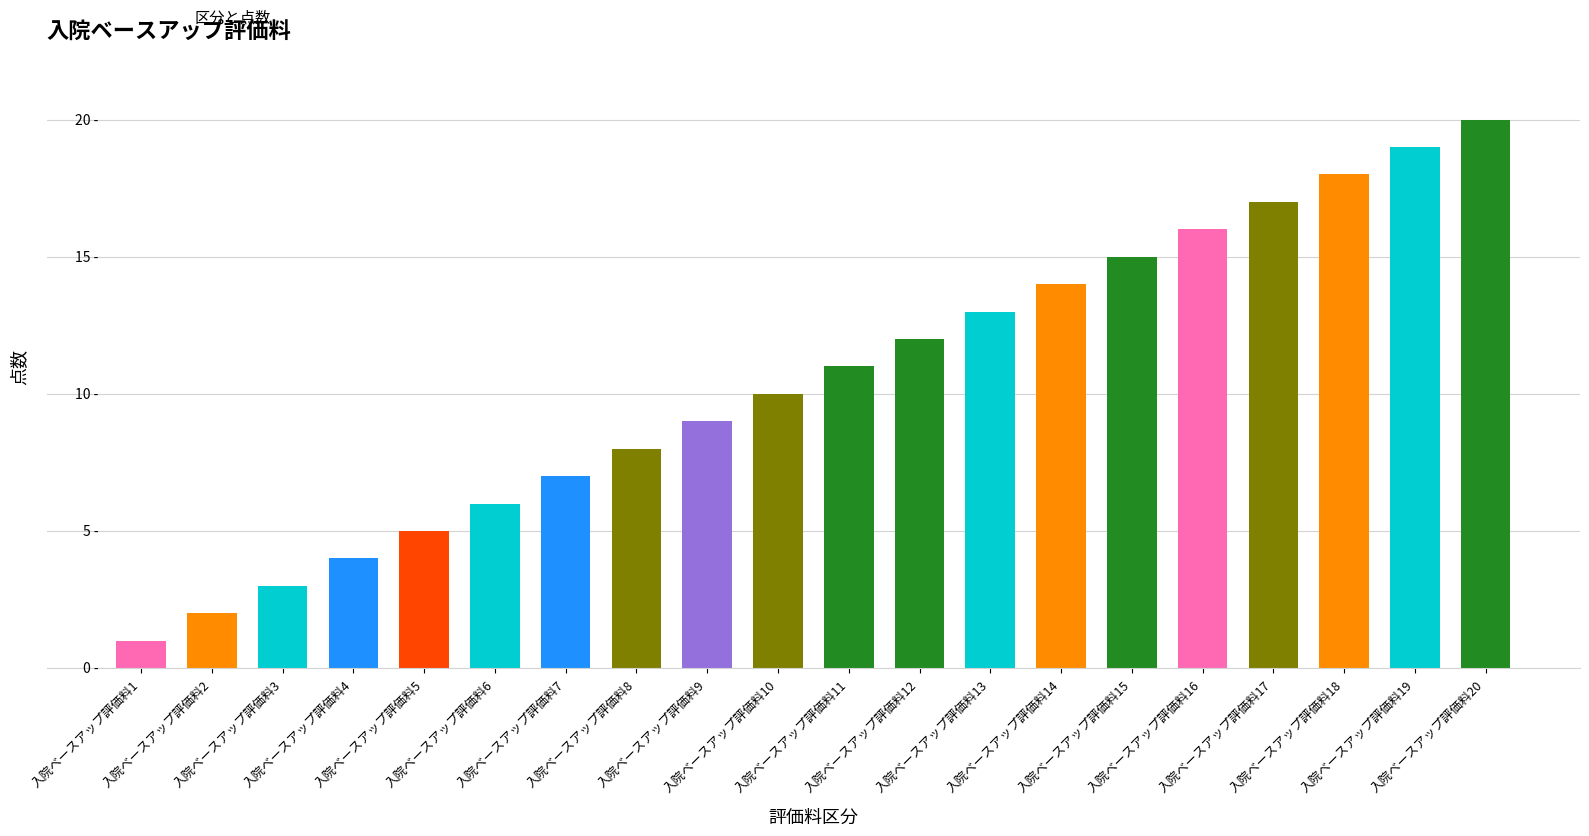

What is the change in value from 入院ベースアップ評価料6 to 入院ベースアップ評価料11?

+5